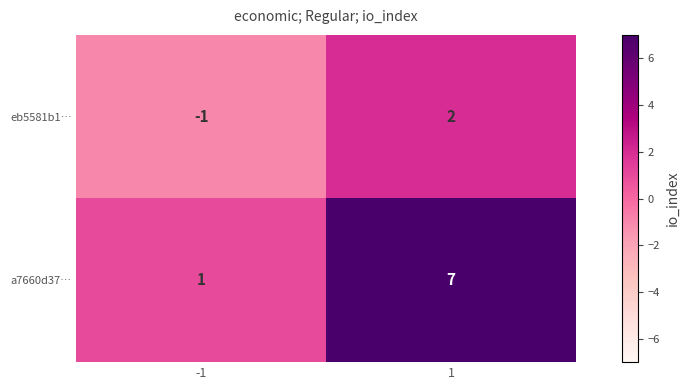

The value of a7660d37… at 1 is 7. True or false?

True